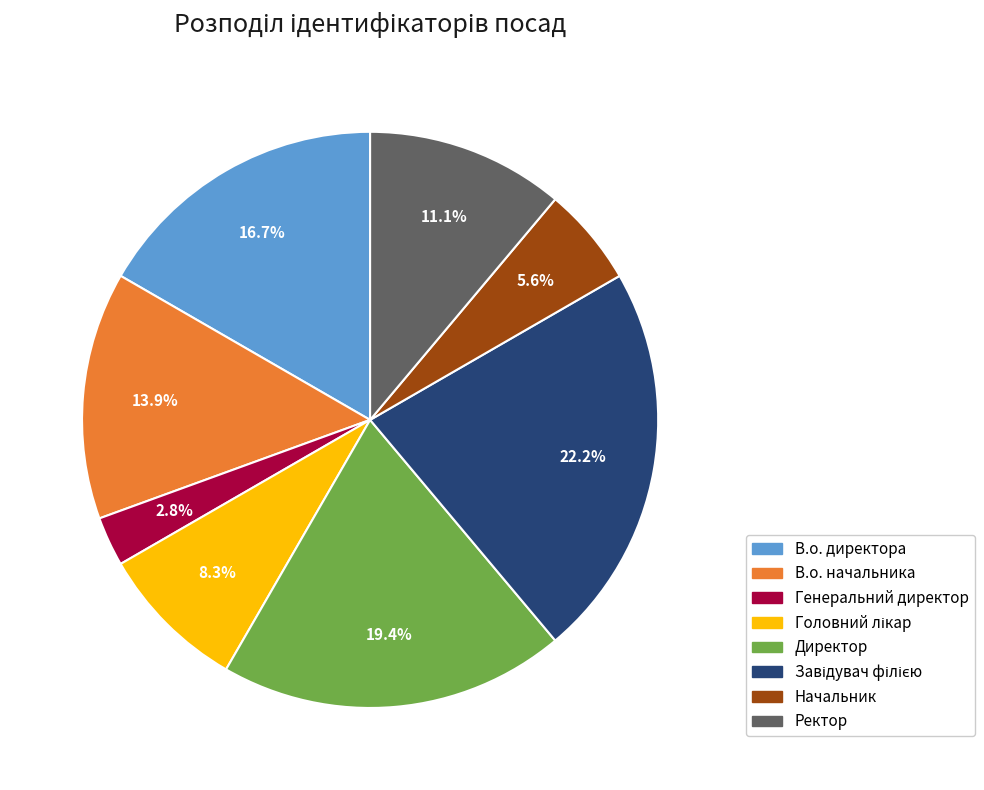

Which slice is the smallest?

Генеральний директор